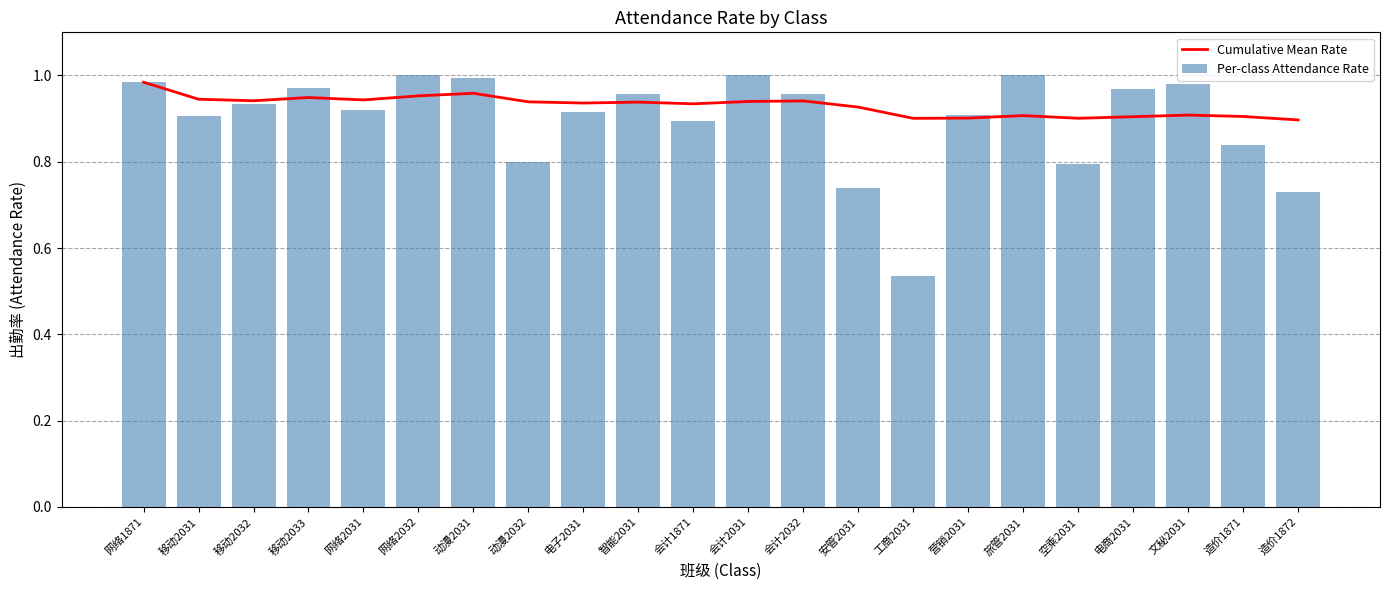

Which category has the lowest value across all series?

工商2031